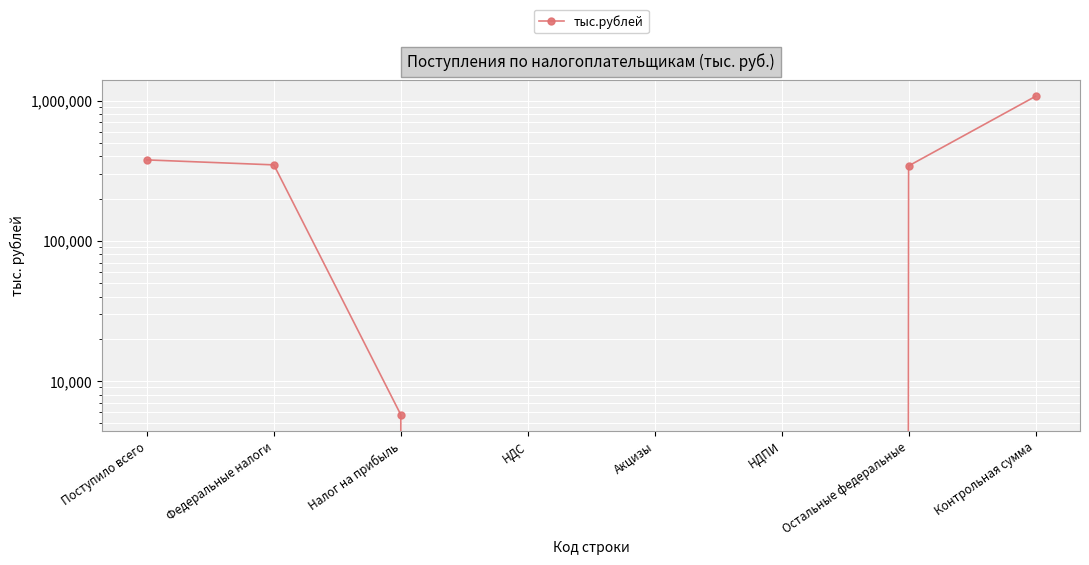

Reading left to right, list all the values displayed in this chart.

377823	348177	5736	0	0	0	342441	1074177